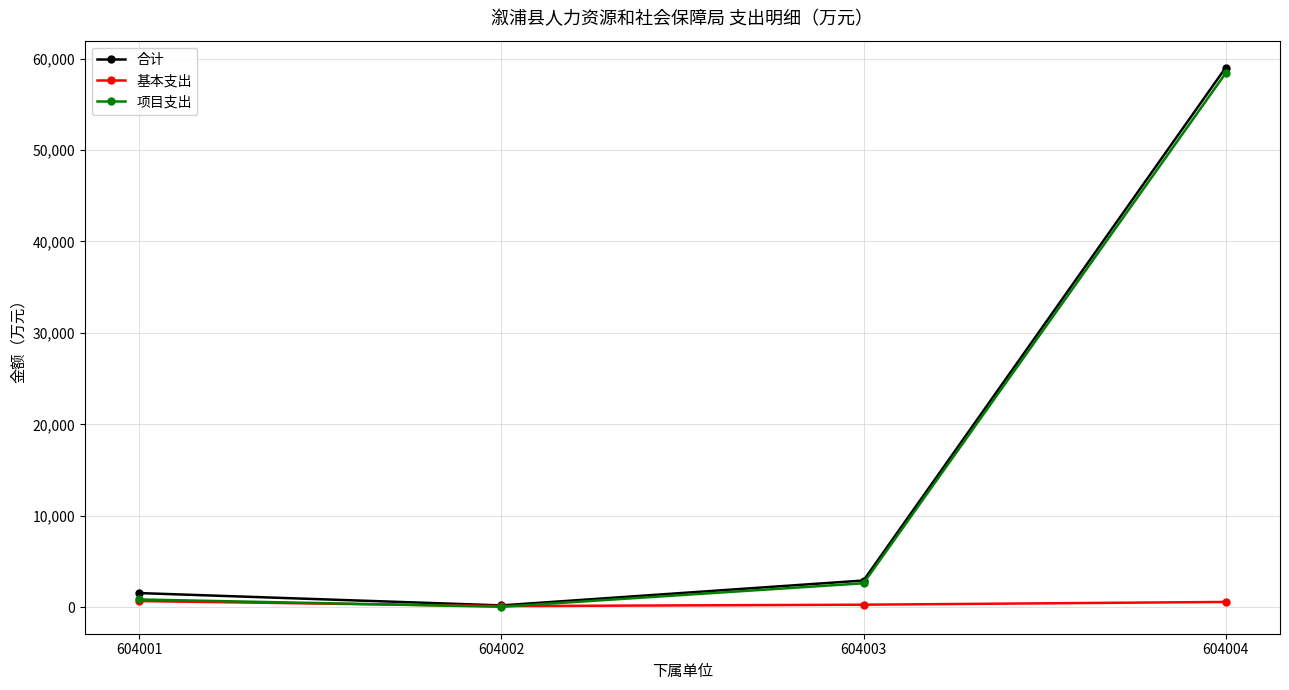

Is it true that 项目支出 equals 2644.0 at 604003?

True